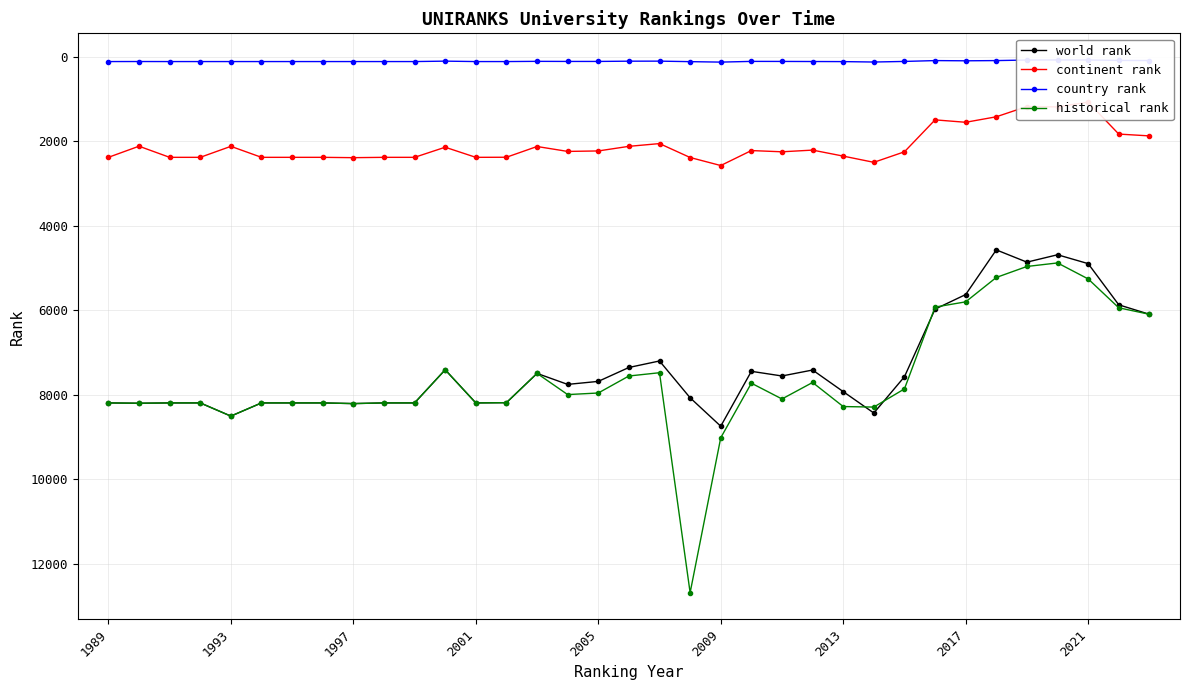

What is the highest value of the historical rank series?

12680.0